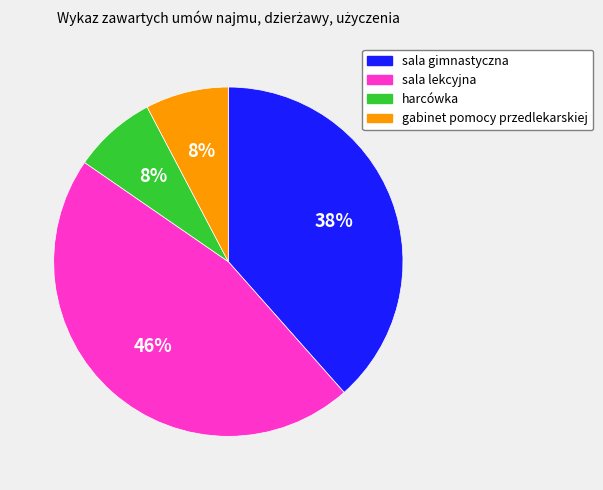

True or false: sala gimnastyczna accounts for 51% of the total.

False